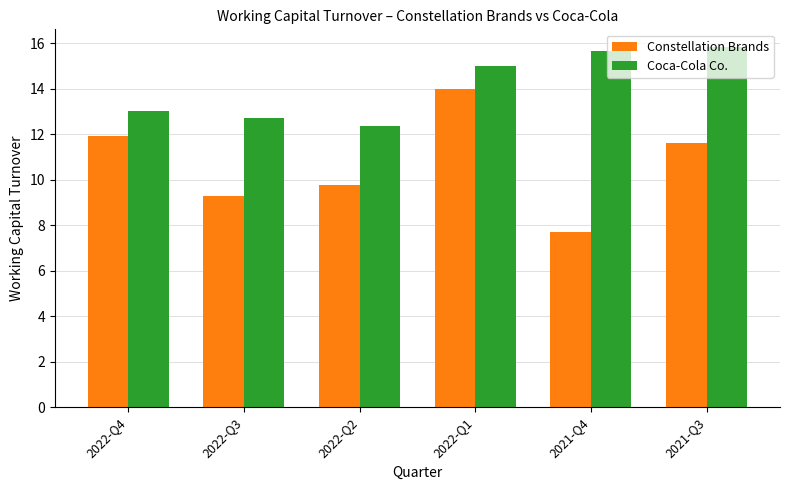

Rank the categories by Constellation Brands value from lowest to highest.

2021-Q4, 2022-Q3, 2022-Q2, 2021-Q3, 2022-Q4, 2022-Q1